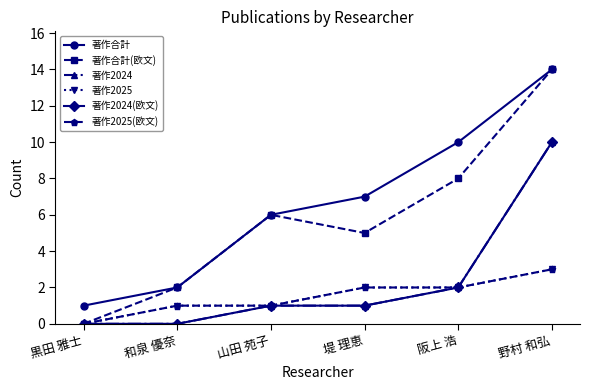

What is the label of the 4th point from the right?

山田 苑子